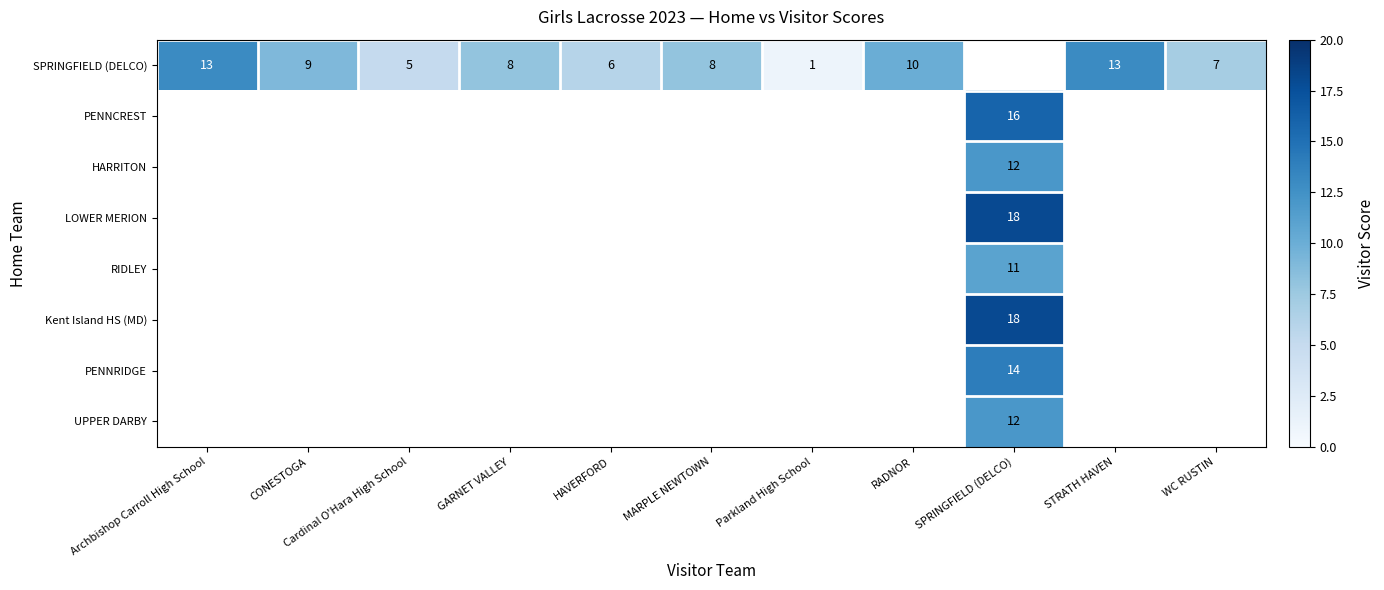

How many values in row_6 are above zero?

1